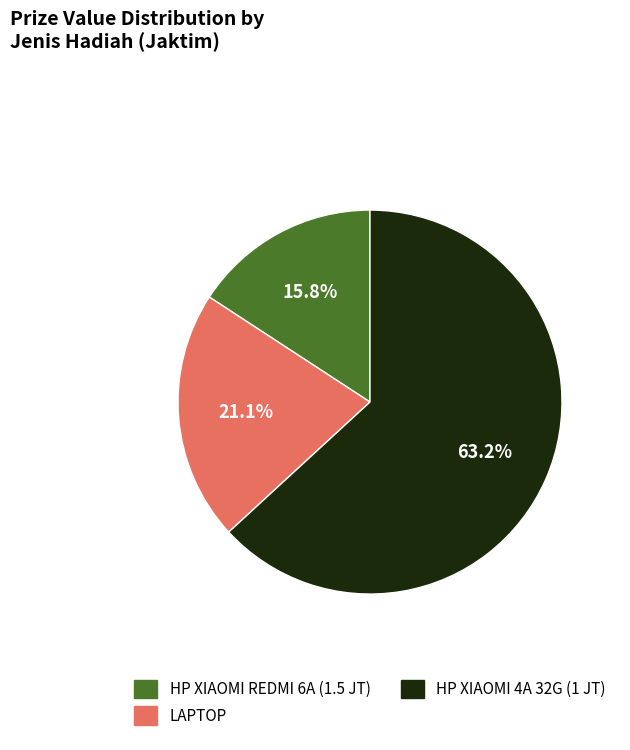

Which has a higher value, HP XIAOMI 4A 32G (1 JT) or HP XIAOMI REDMI 6A (1.5 JT)?

HP XIAOMI 4A 32G (1 JT)